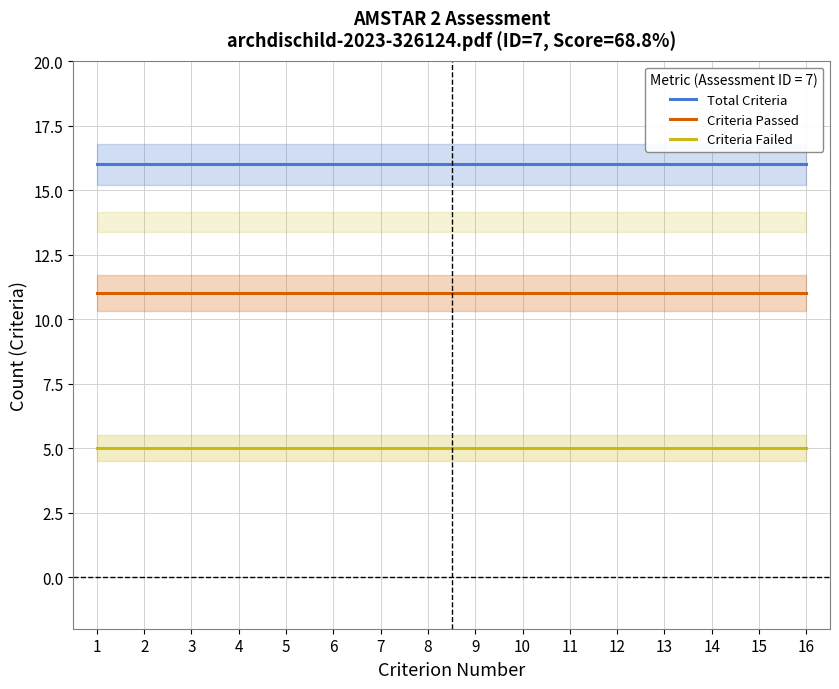

True or false: Criteria Passed and Total Criteria cross at least once.

False